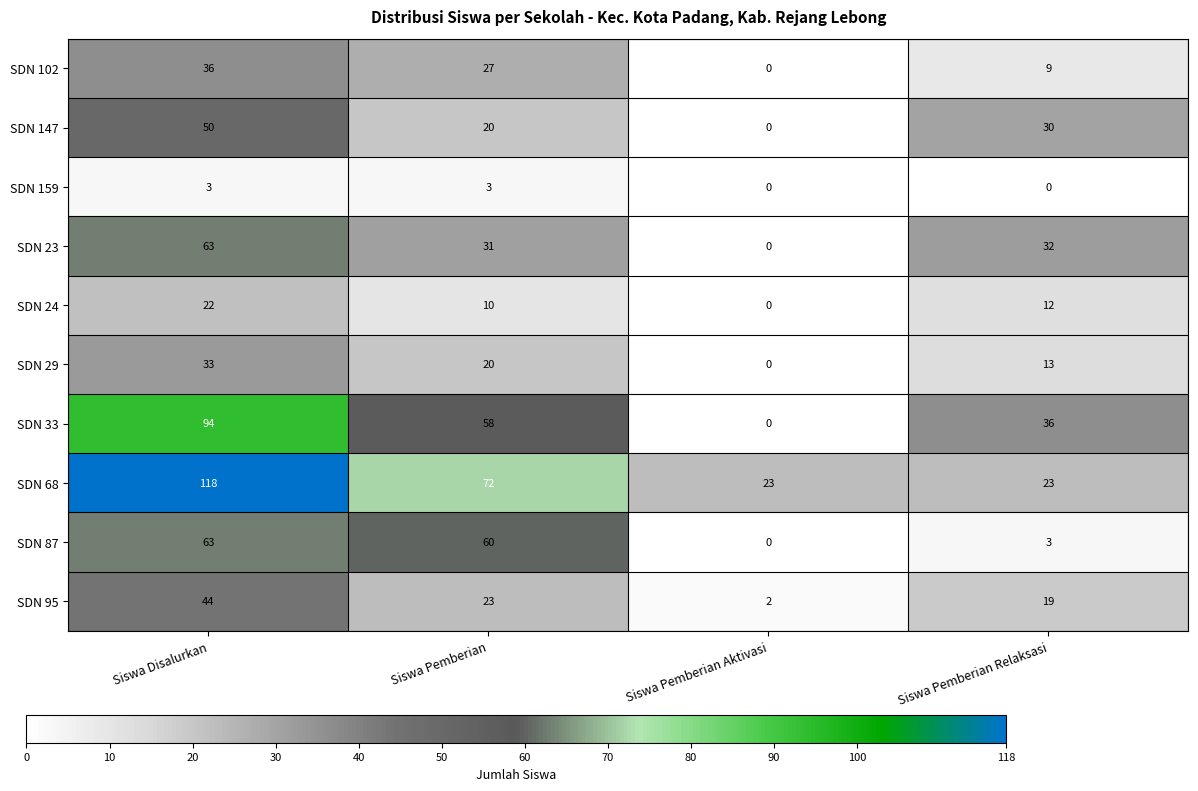

What is the sum of all SDN 23 values?

126